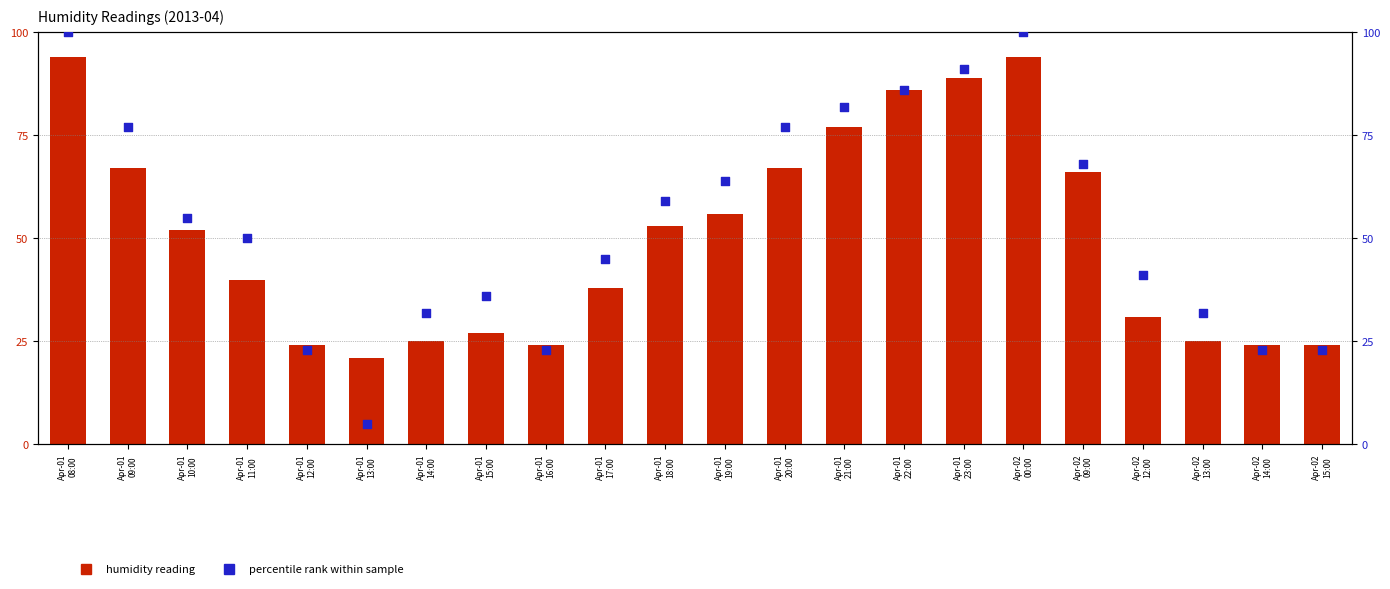

At how many categories does at least one series exceed 46?

12